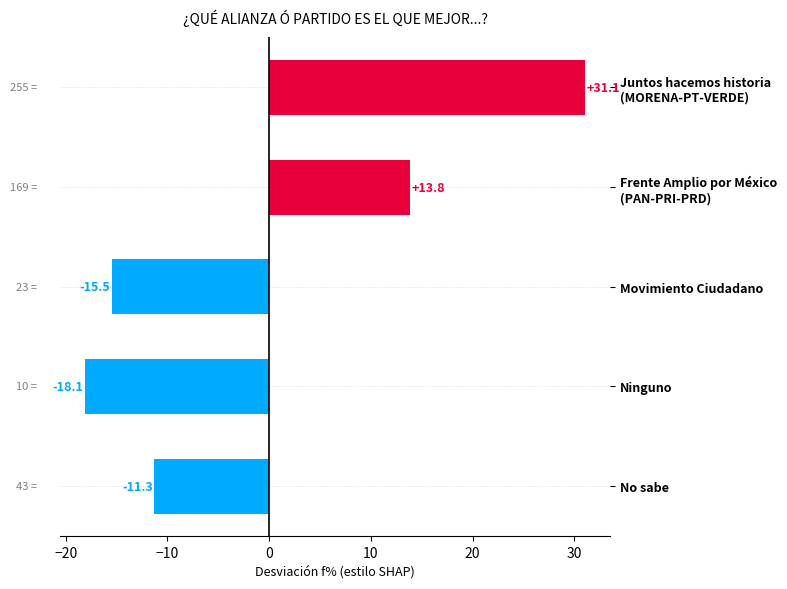

Are the bars grouped side by side (vs. stacked)?

No